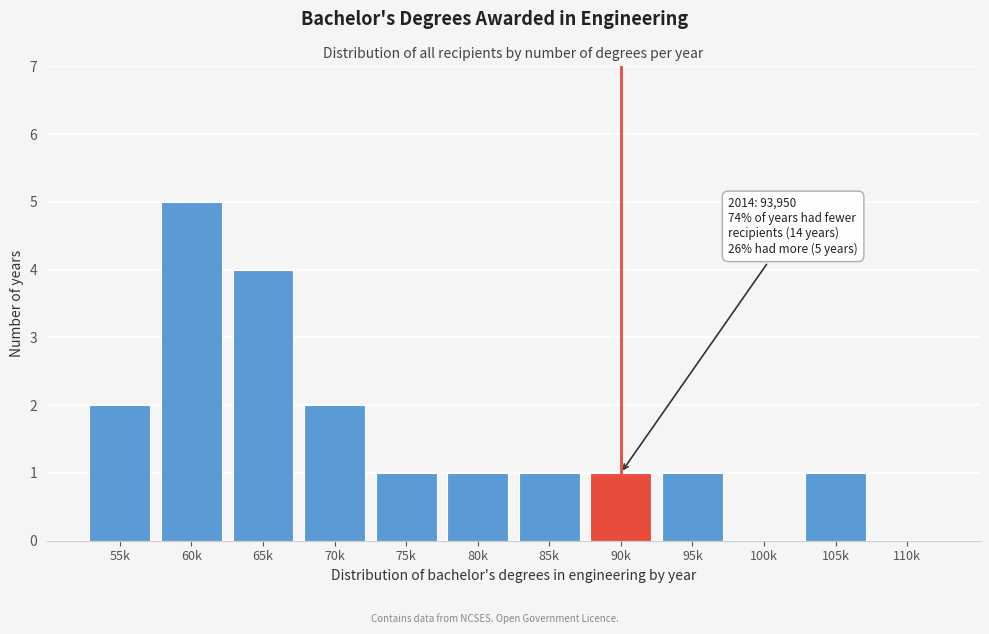

Reading left to right, what are all the values shown in this chart?

55k=2	60k=5	65k=4	70k=2	75k=1	80k=1	85k=1	90k=1	95k=1	100k=0	105k=1	110k=0